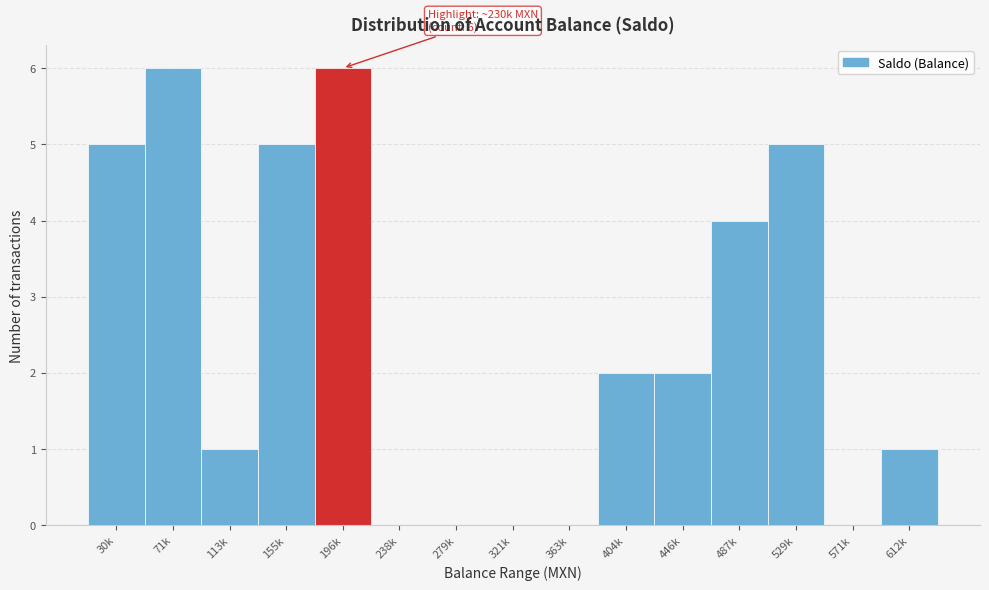

Reading left to right, extract all data points from this chart.

30k=5	71k=6	113k=1	155k=5	196k=6	238k=0	279k=0	321k=0	363k=0	404k=2	446k=2	487k=4	529k=5	571k=0	612k=1